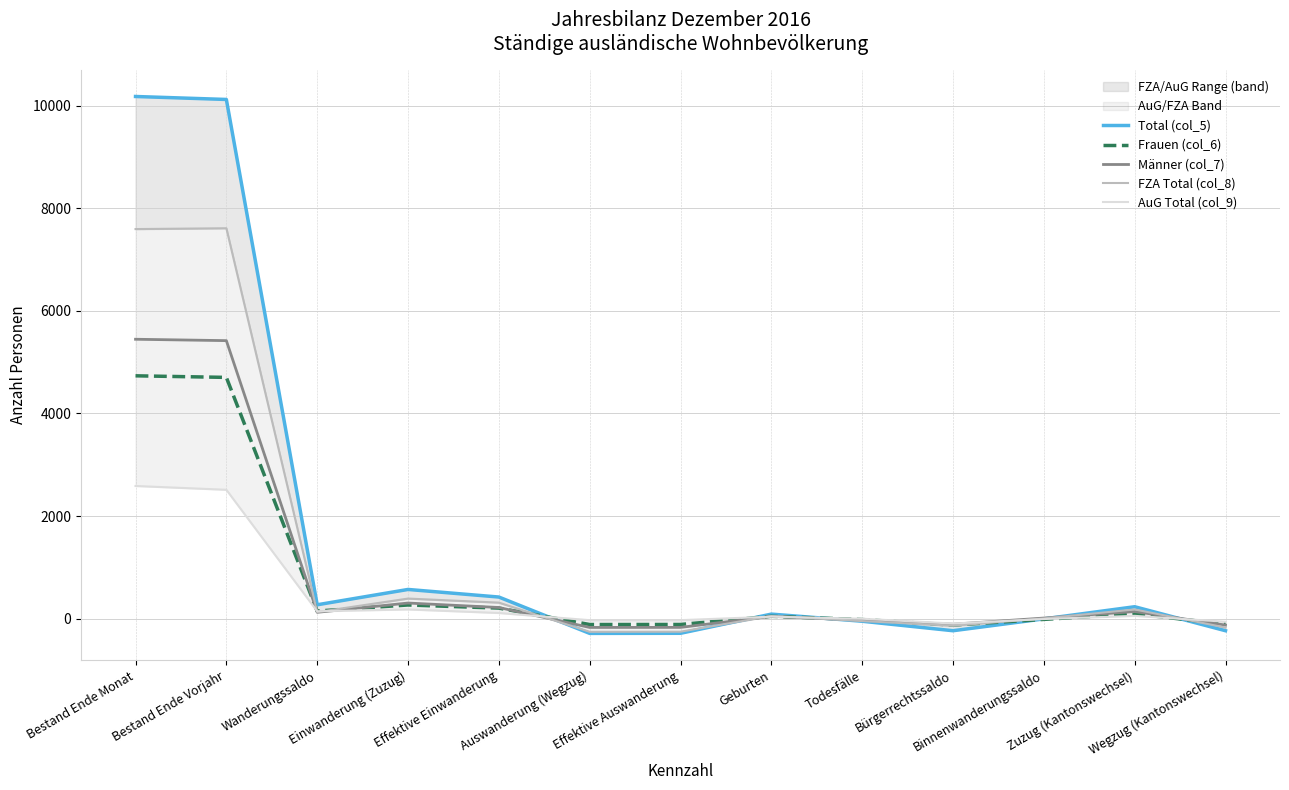

List the labels in order of Frauen (col_6) value, largest first.

Bestand Ende Monat, Bestand Ende Vorjahr, Einwanderung (Zuzug), Effektive Einwanderung, Wanderungssaldo, Zuzug (Kantonswechsel), Geburten, Binnenwanderungssaldo, Todesfälle, Wegzug (Kantonswechsel), Effektive Auswanderung, Auswanderung (Wegzug), Bürgerrechtssaldo